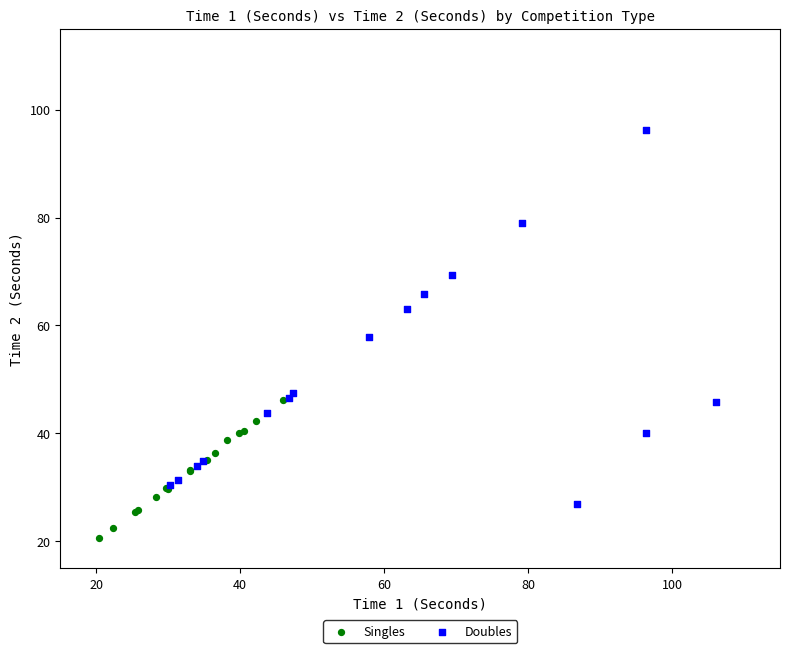

Which series reaches the maximum Y coordinate?

Doubles